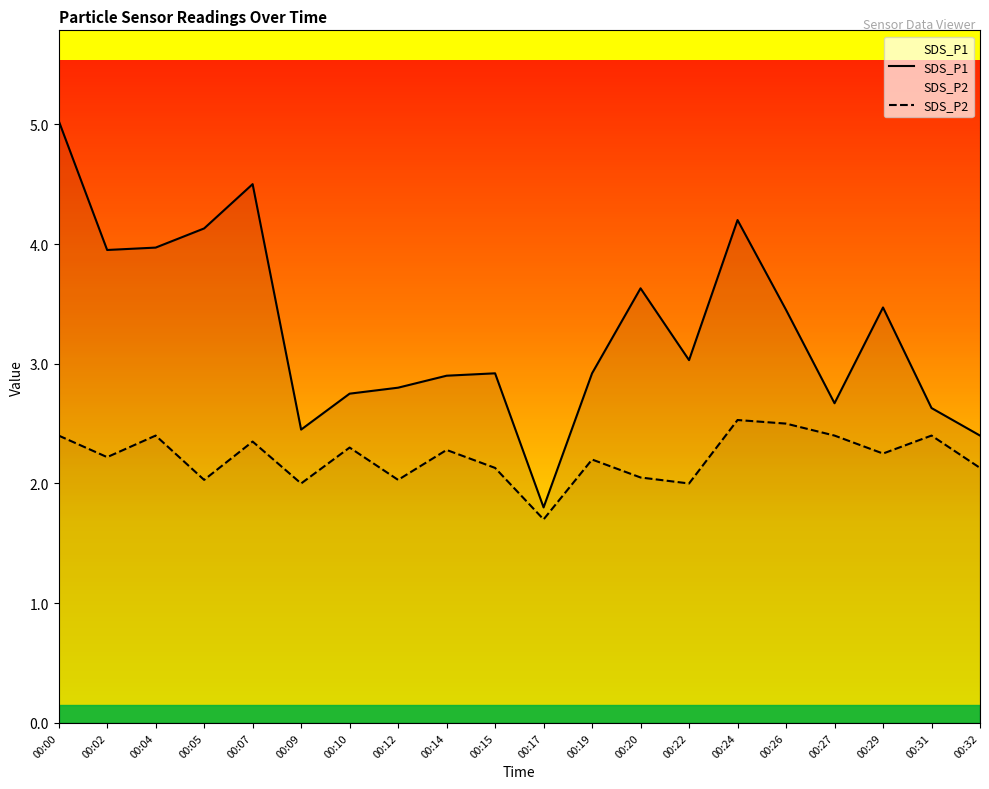

Reading left to right, extract all data points from this chart.

SDS_P1: 00:00=5.0	00:02=4.0	00:04=4.0	00:05=4.1	00:07=4.5	00:09=2.5	00:10=2.8	00:12=2.8	00:14=2.9	00:15=2.9	00:17=1.8	00:19=2.9	00:20=3.6	00:22=3.0	00:24=4.2	00:26=3.5	00:27=2.7	00:29=3.5	00:31=2.6	00:32=2.4
SDS_P2: 00:00=2.4	00:02=2.2	00:04=2.4	00:05=2.0	00:07=2.4	00:09=2.0	00:10=2.3	00:12=2.0	00:14=2.3	00:15=2.1	00:17=1.7	00:19=2.2	00:20=2.0	00:22=2.0	00:24=2.5	00:26=2.5	00:27=2.4	00:29=2.2	00:31=2.4	00:32=2.1